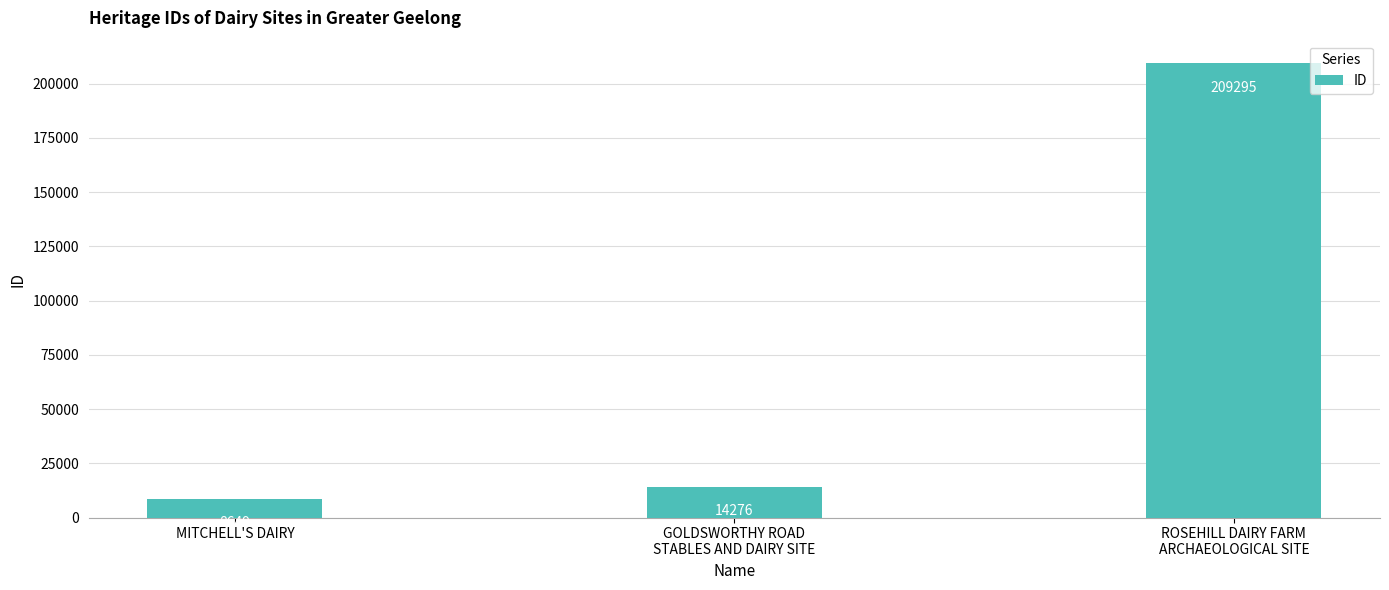

What is the minimum value shown in the chart?

8649